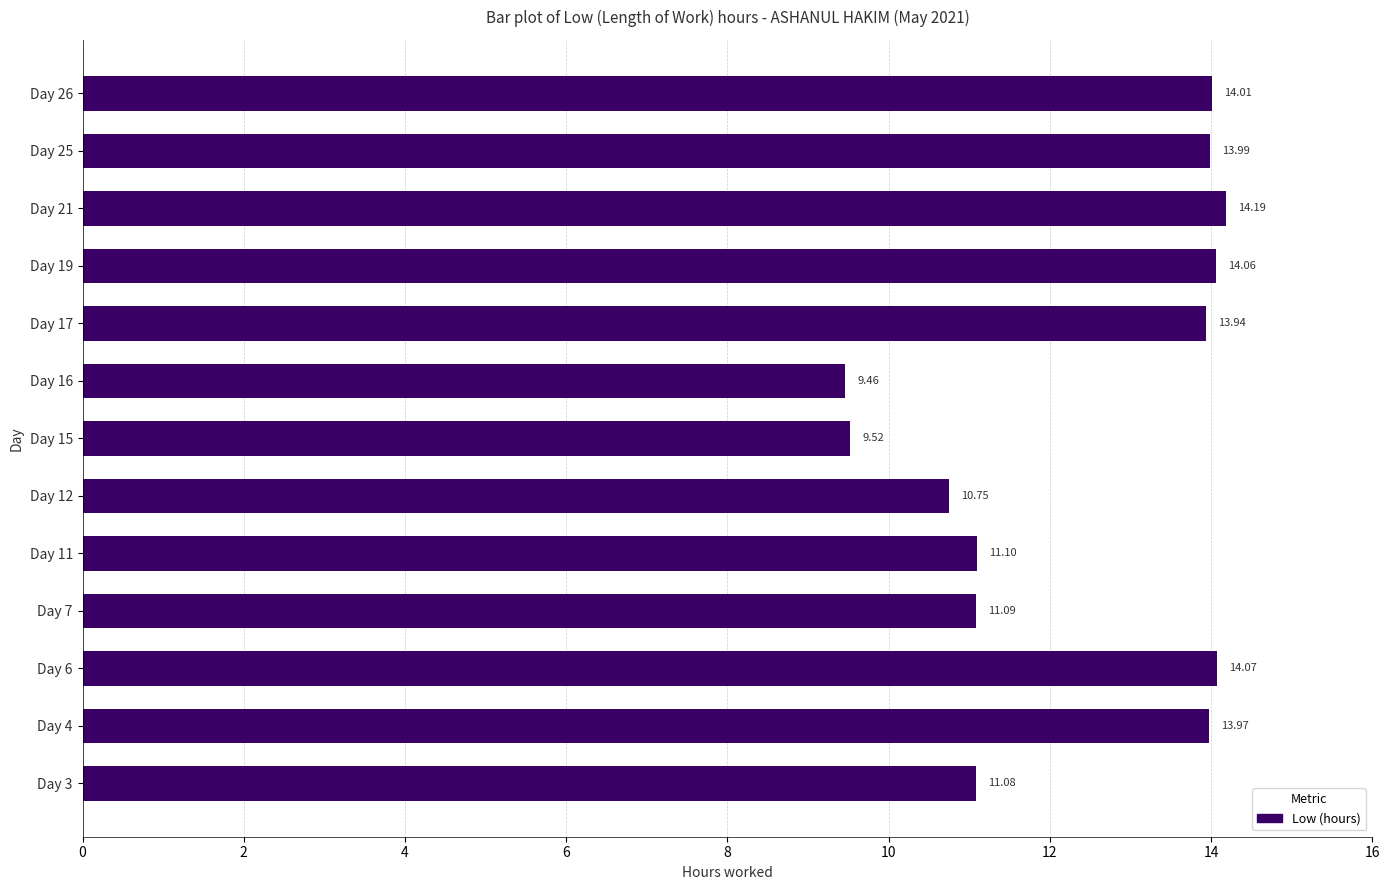

How many data points are less than 13?

6